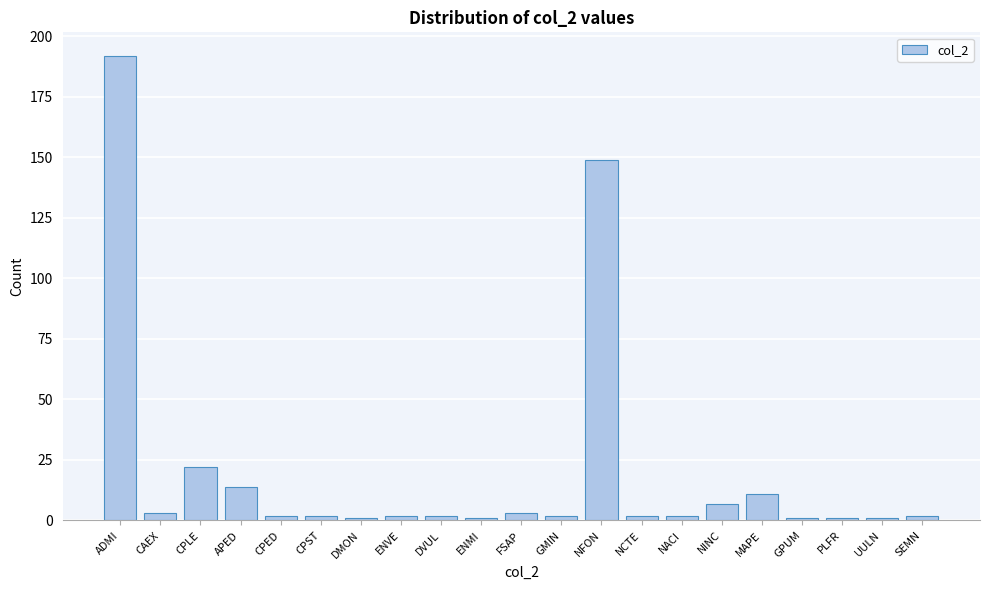

Reading right to left, extract all data points from this chart.

SEMN=2	UULN=1	PLFR=1	GPUM=1	MAPE=11	NINC=7	NACI=2	NCTE=2	NFON=149	GMIN=2	FSAP=3	ENMI=1	DVUL=2	ENVE=2	DMON=1	CPST=2	CPED=2	APED=14	CPLE=22	CAEX=3	ADMI=192